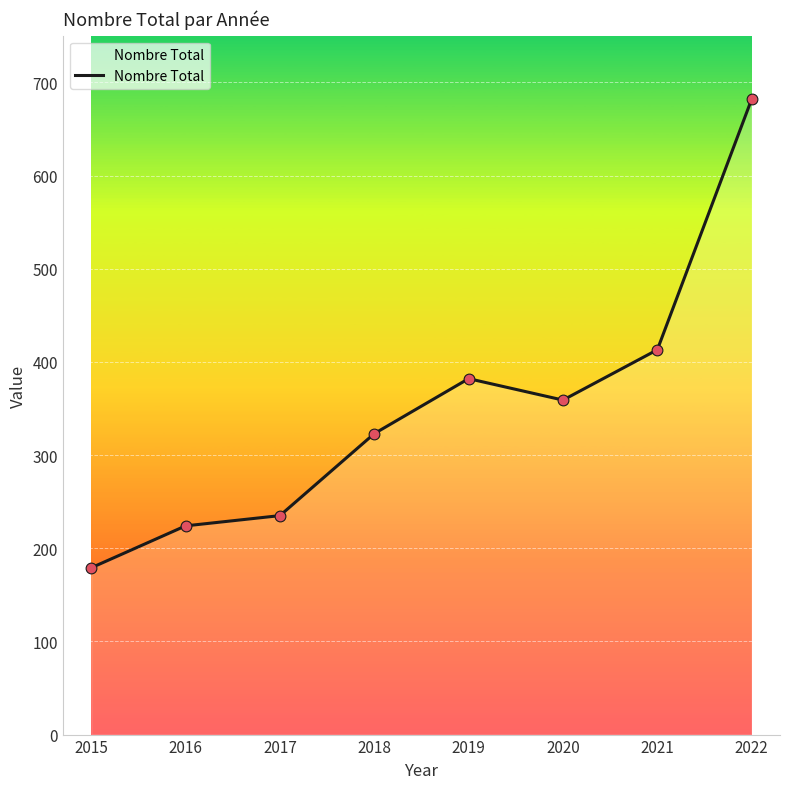

What is the change in value from 2016 to 2018?

+99